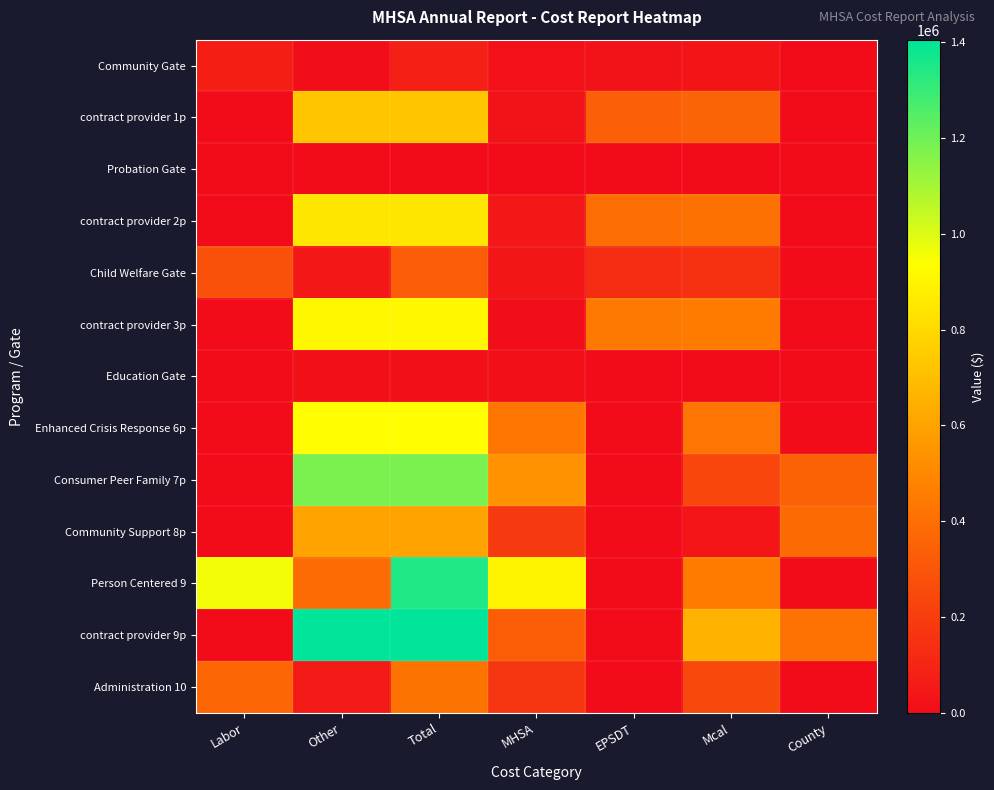

Reading left to right, list all the values displayed in this chart.

Community Gate: Labor=74811	Other=7470	Total=82281	MHSA=21909	EPSDT=28597	Mcal=31775	County=0
contract provider 1p: Labor=0	Other=728222	Total=728222	MHSA=30000	EPSDT=340227	Mcal=357995	County=0
Probation Gate: Labor=0	Other=0	Total=0	MHSA=0	EPSDT=0	Mcal=0	County=0
contract provider 2p: Labor=0	Other=847779	Total=847779	MHSA=45000	EPSDT=393299	Mcal=409480	County=0
Child Welfare Gate: Labor=282111	Other=45317	Total=327428	MHSA=40205	EPSDT=136053	Mcal=151170	County=0
contract provider 3p: Labor=0	Other=908430	Total=908430	MHSA=10000	EPSDT=446888	Mcal=451542	County=0
Education Gate: Labor=0	Other=17505	Total=17505	MHSA=17505	EPSDT=0	Mcal=0	County=0
Enhanced Crisis Response 6p: Labor=0	Other=929773	Total=929773	MHSA=431564	EPSDT=0	Mcal=430341	County=0
Consumer Peer Family 7p: Labor=0	Other=1178379	Total=1178379	MHSA=539233	EPSDT=0	Mcal=237496	County=350605
Community Support 8p: Labor=0	Other=603121	Total=603121	MHSA=183000	EPSDT=0	Mcal=38190	County=381931
Person Centered 9: Labor=959239	Other=386679	Total=1345918	MHSA=895366	EPSDT=0	Mcal=450552	County=0
contract provider 9p: Labor=0	Other=1404838	Total=1404838	MHSA=331000	EPSDT=0	Mcal=657975	County=415863
Administration 10: Labor=365339	Other=54828	Total=420167	MHSA=170815	EPSDT=0	Mcal=249352	County=0